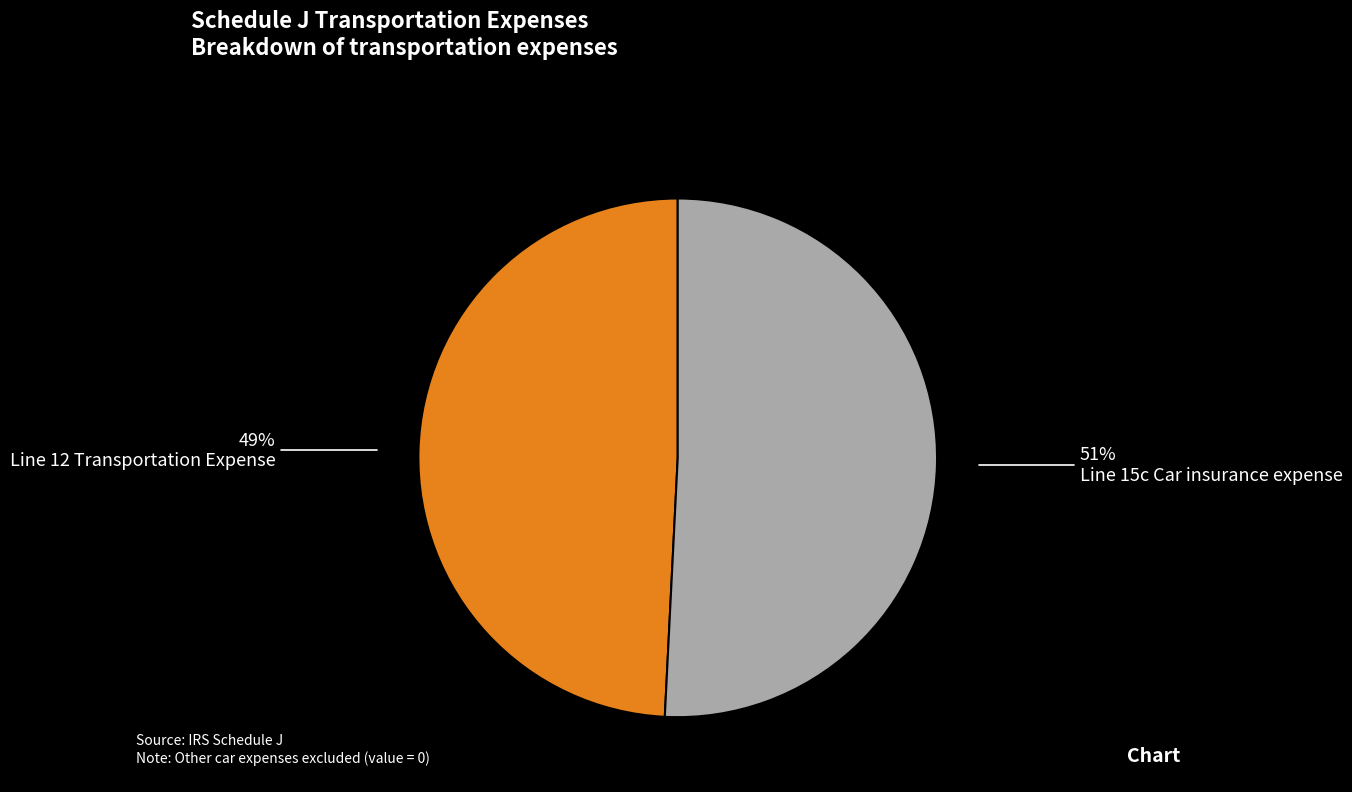

To the nearest percent, what is the difference between the Line 12 Transportation Expense and Line 15c Car insurance expense slice percentages?

2%